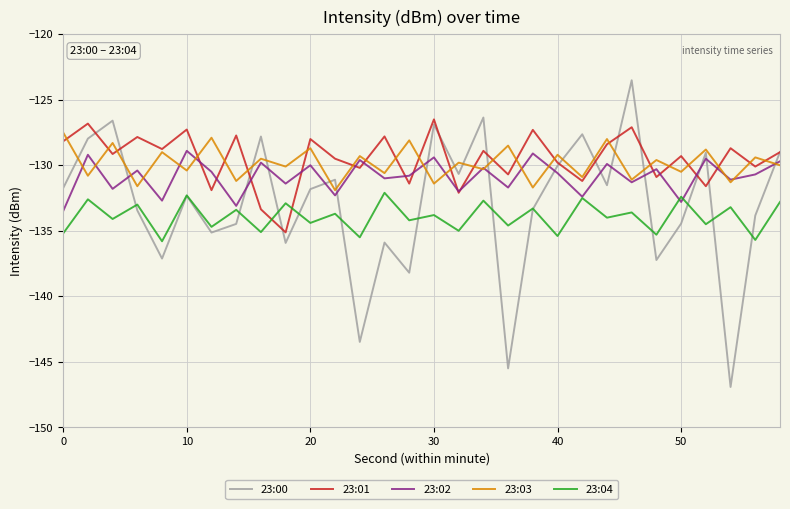

What is the greatest value displayed?

-123.5